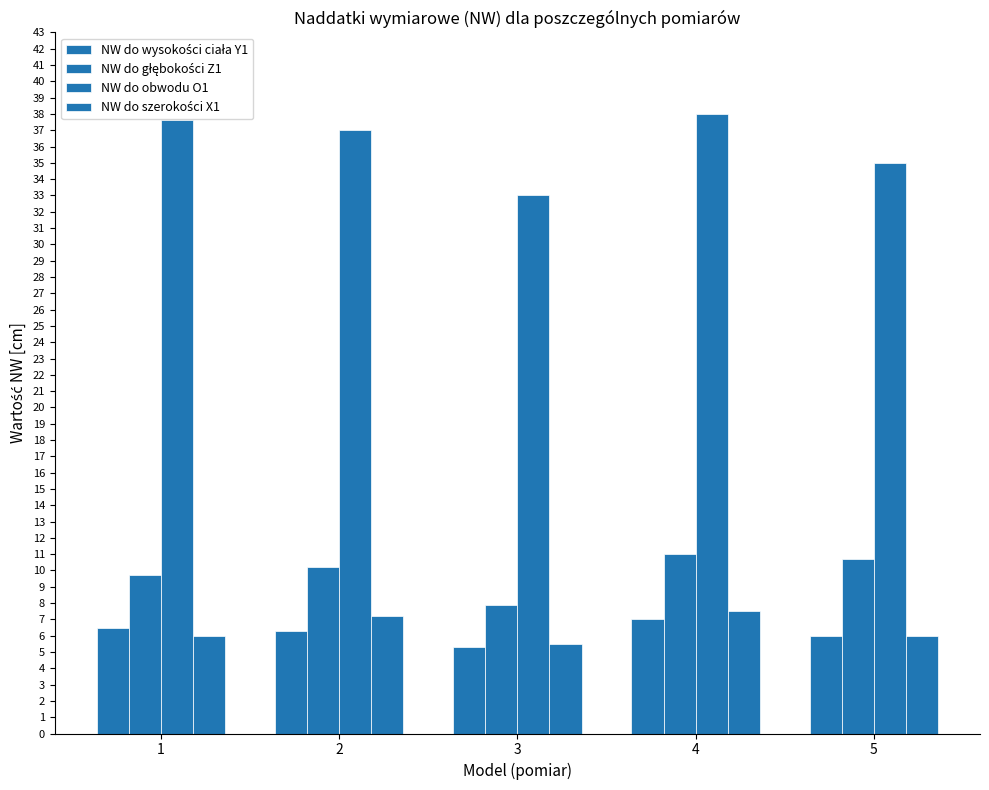

List the series in order of their peak value, lowest first.

NW do wysokości ciała Y1, NW do szerokości X1, NW do głębokości Z1, NW do obwodu O1